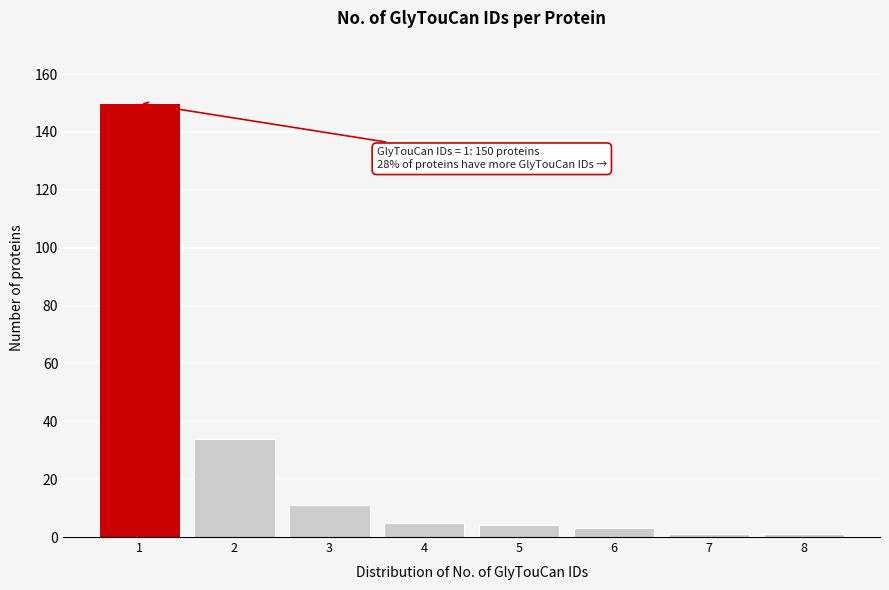

Over which range of the x-axis is the bar tallest?

0.5 to 1.5